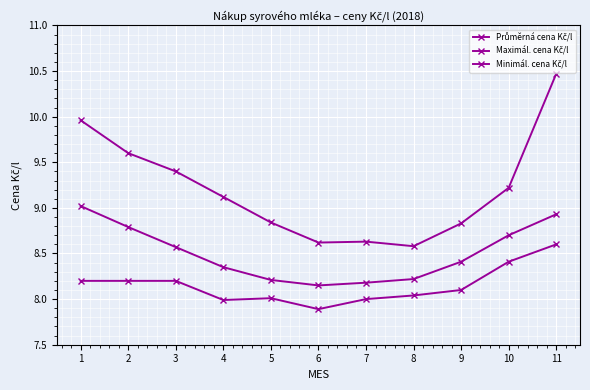

Is this an area chart (filled region under the line)?

No